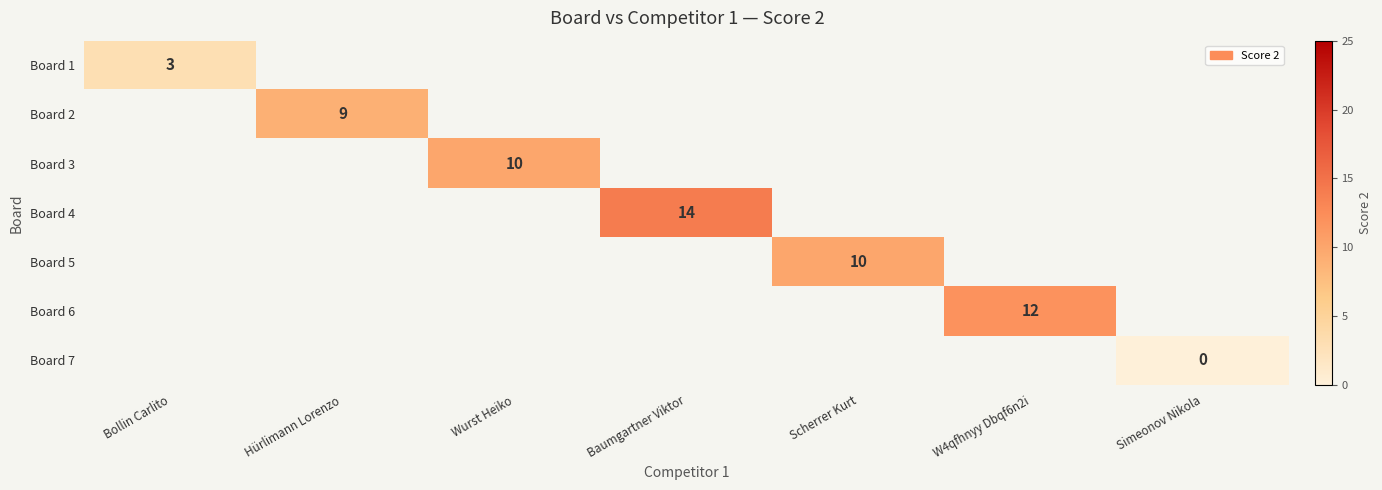

How many data points does each series have?

7